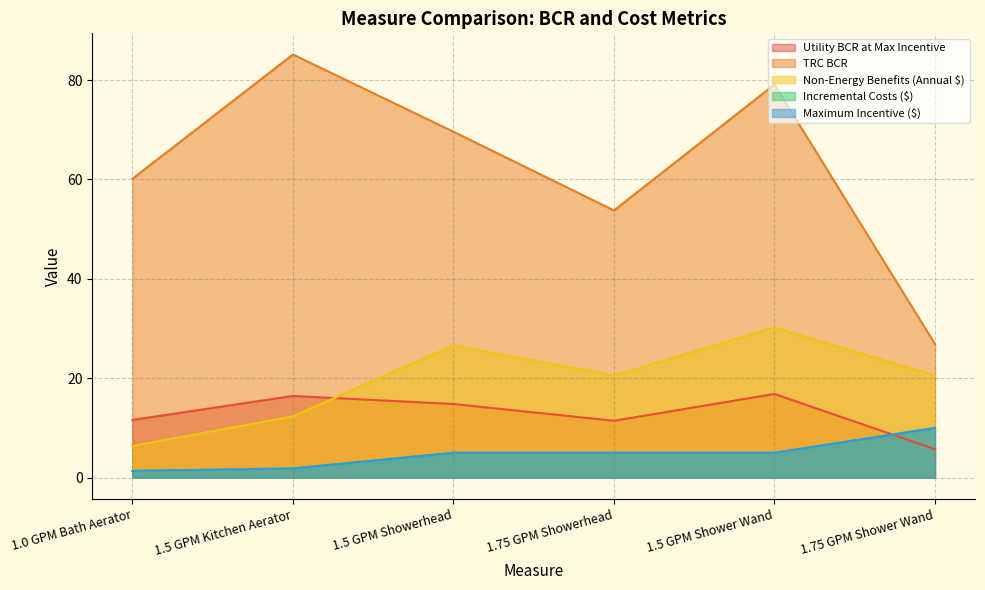

Is the value of Incremental Costs ($) at 1.75 GPM Shower Wand greater than the value of Utility BCR at Max Incentive at 1.75 GPM Shower Wand?

Yes